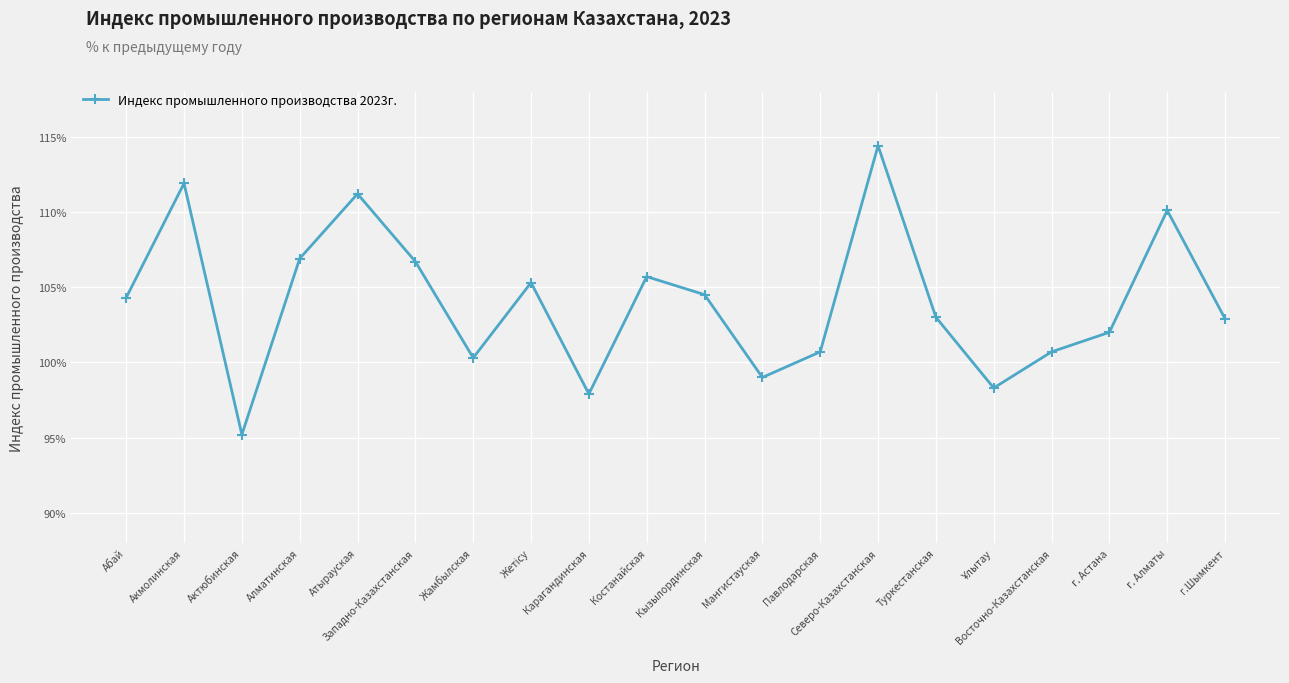

Where is the first local minimum?

Актюбинская